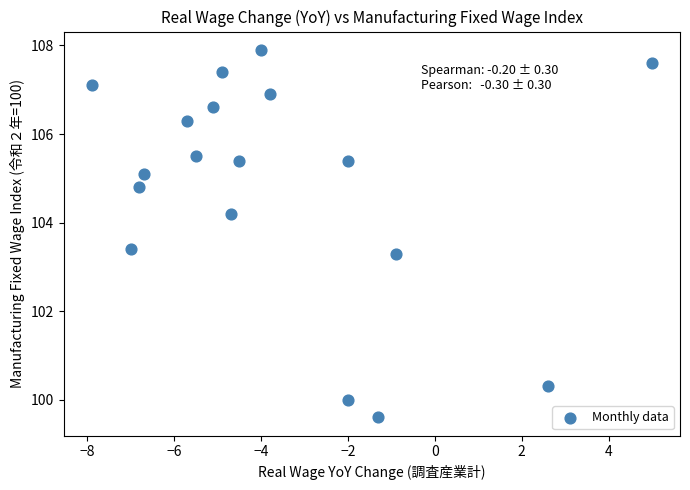

What Y value in the scatter plot is closest to 103?

103.3